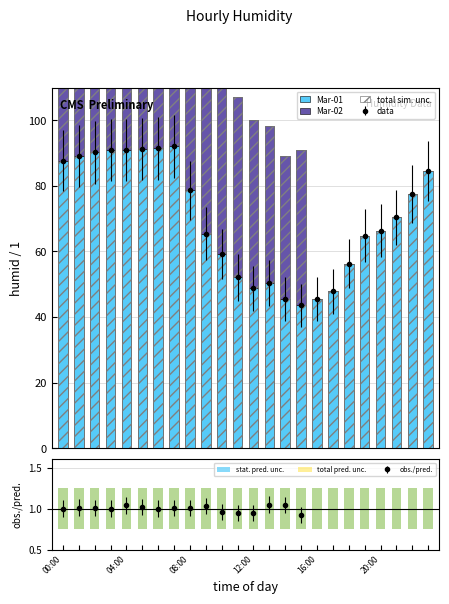

Between 13 and 8, which is larger?

8